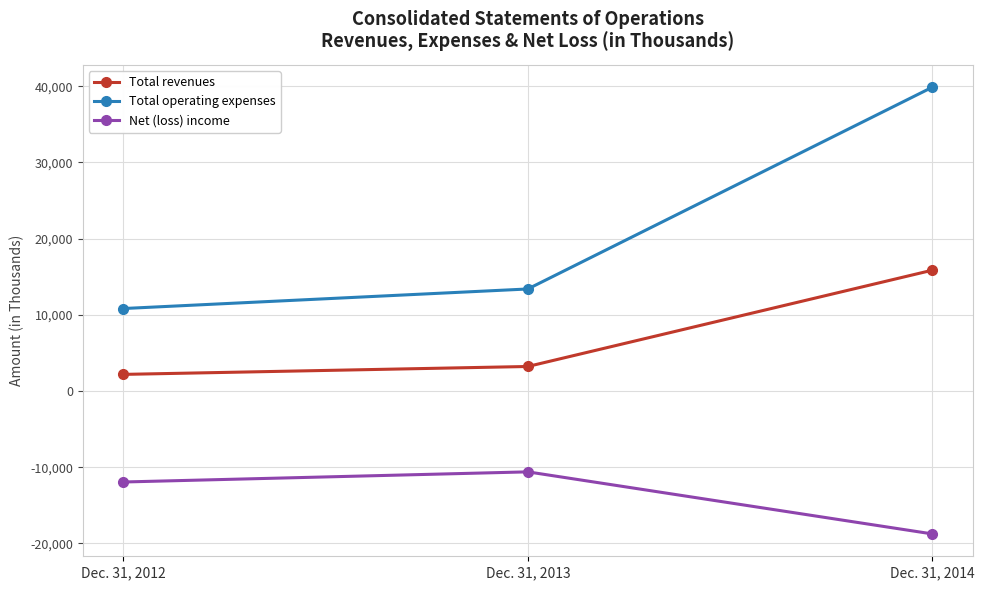

Is this an area chart (filled region under the line)?

No